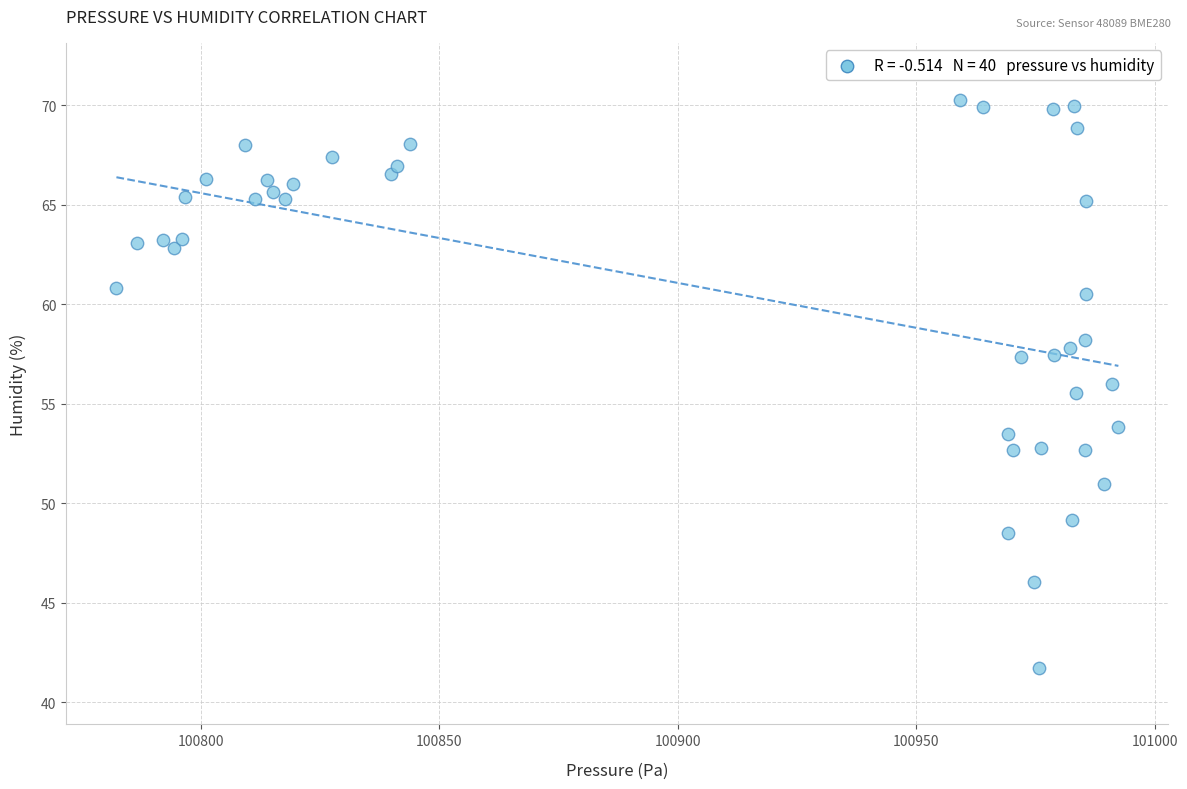

What is the range of Y values (max minus min)?

28.5